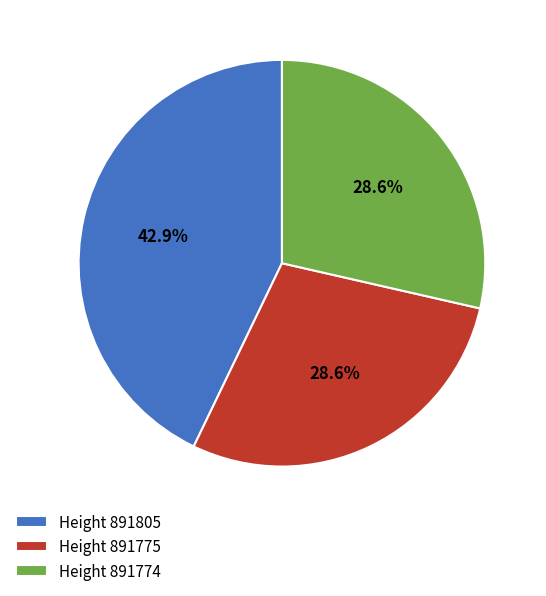

How much of the chart is everything except Height 891775?

71.4%